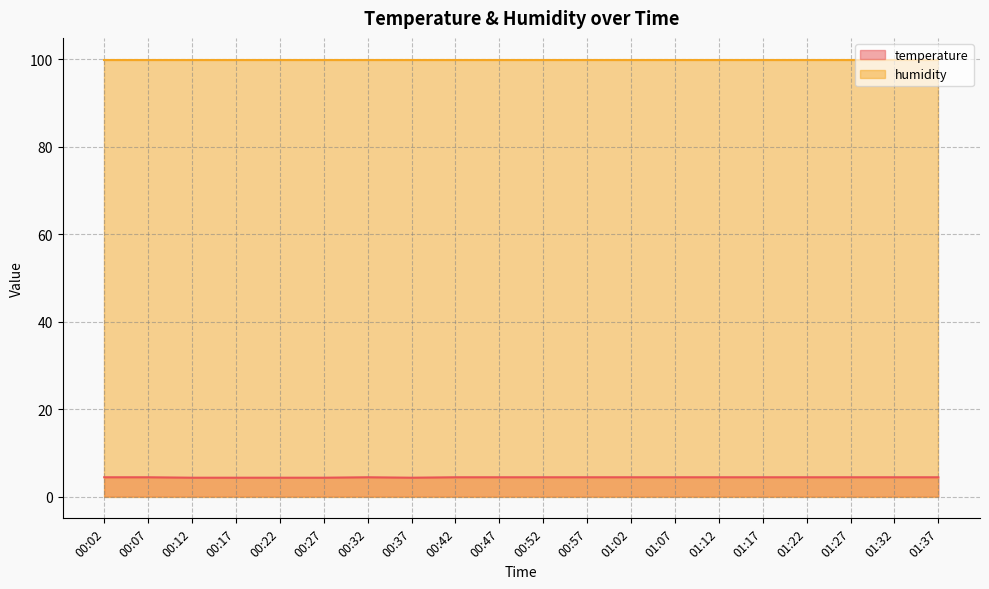

Approximately how many times larger is the value at 00:42 compared to 00:22?

1.0